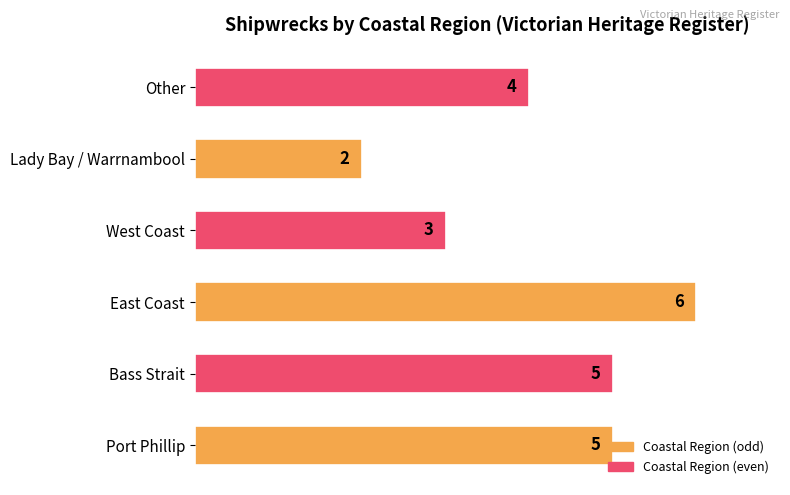

What is the change in value from West Coast to Other?

+1